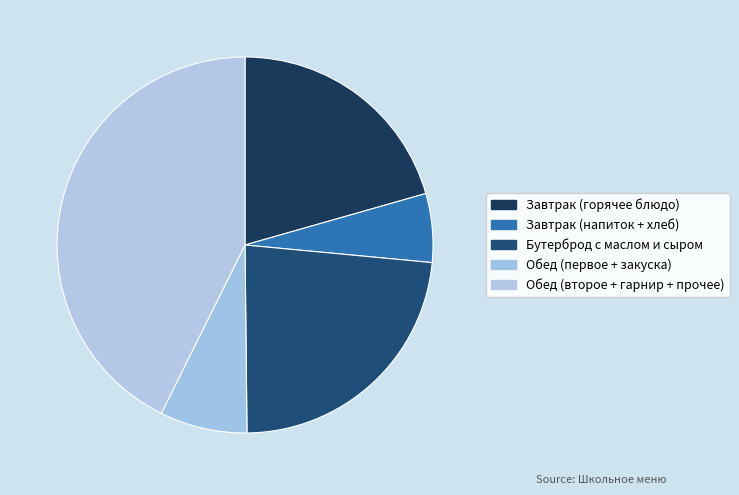

Count the number of slices in the pie.

5